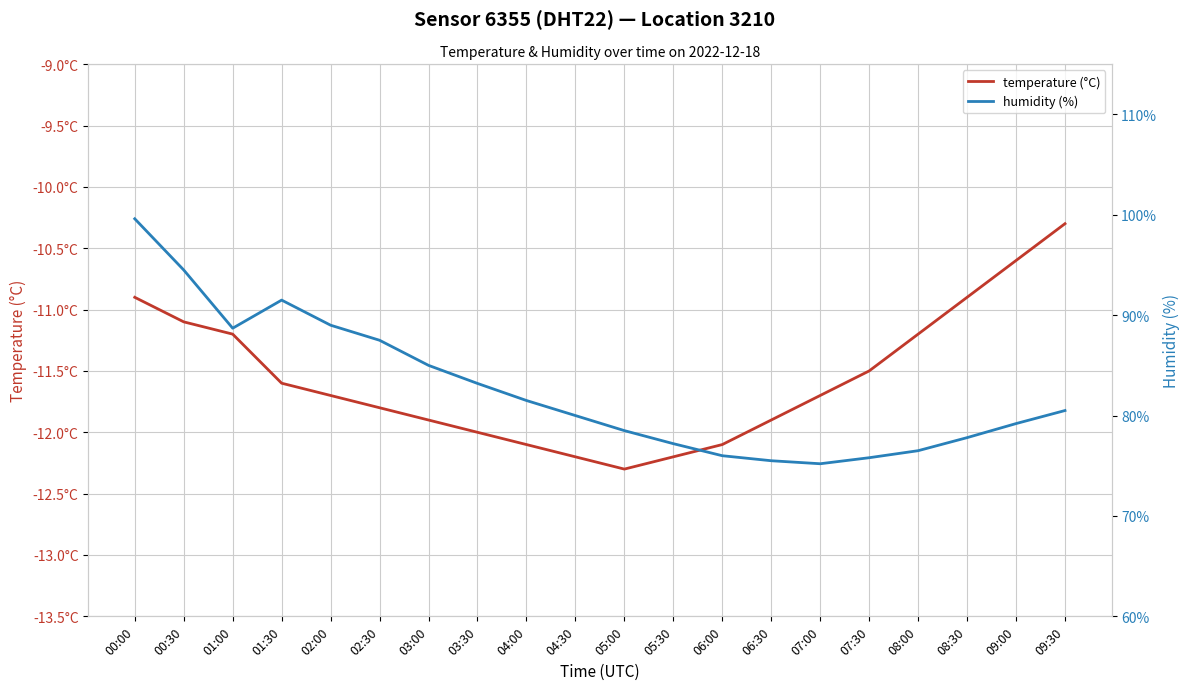

Where is temperature (°C) nearest to the value -11?

00:00